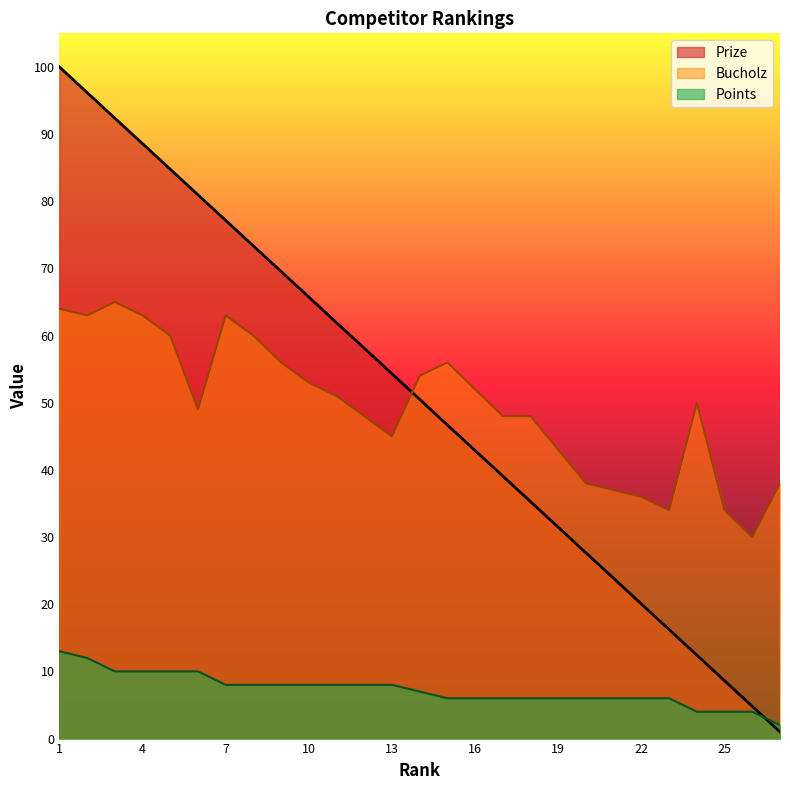

What is the sum of the Points values at 1 and 6?

23.0